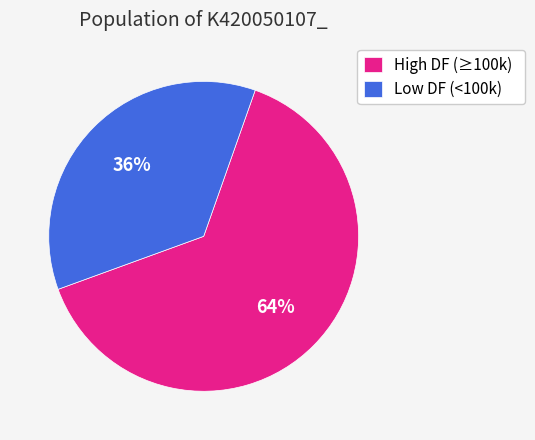

Combined, do High DF (≥100k) and Low DF (<100k) account for over 50%?

Yes